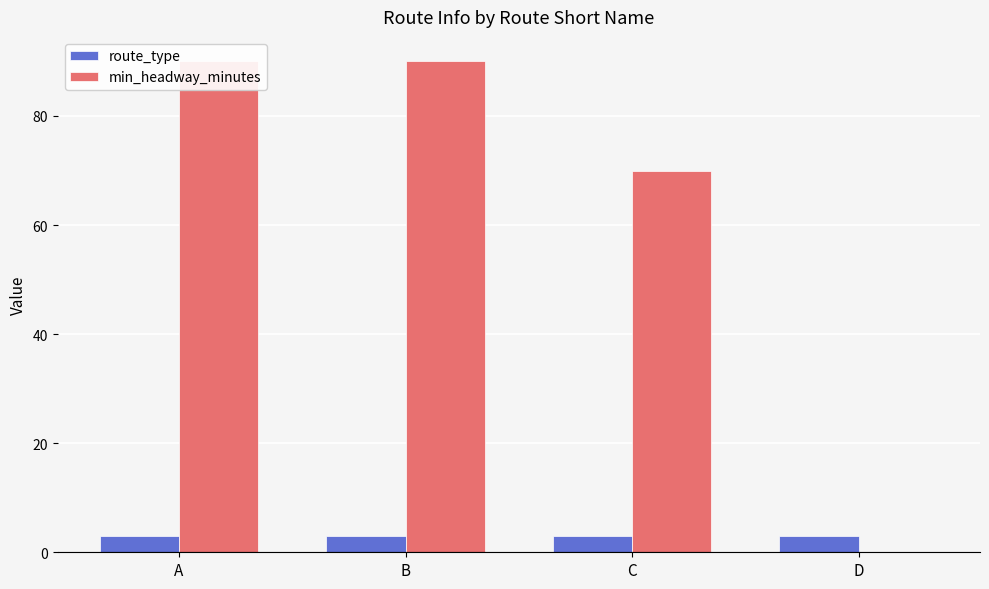

Reading right to left, what are all the values shown in this chart?

route_type: D=3	C=3	B=3	A=3
min_headway_minutes: D=0	C=70	B=90	A=90